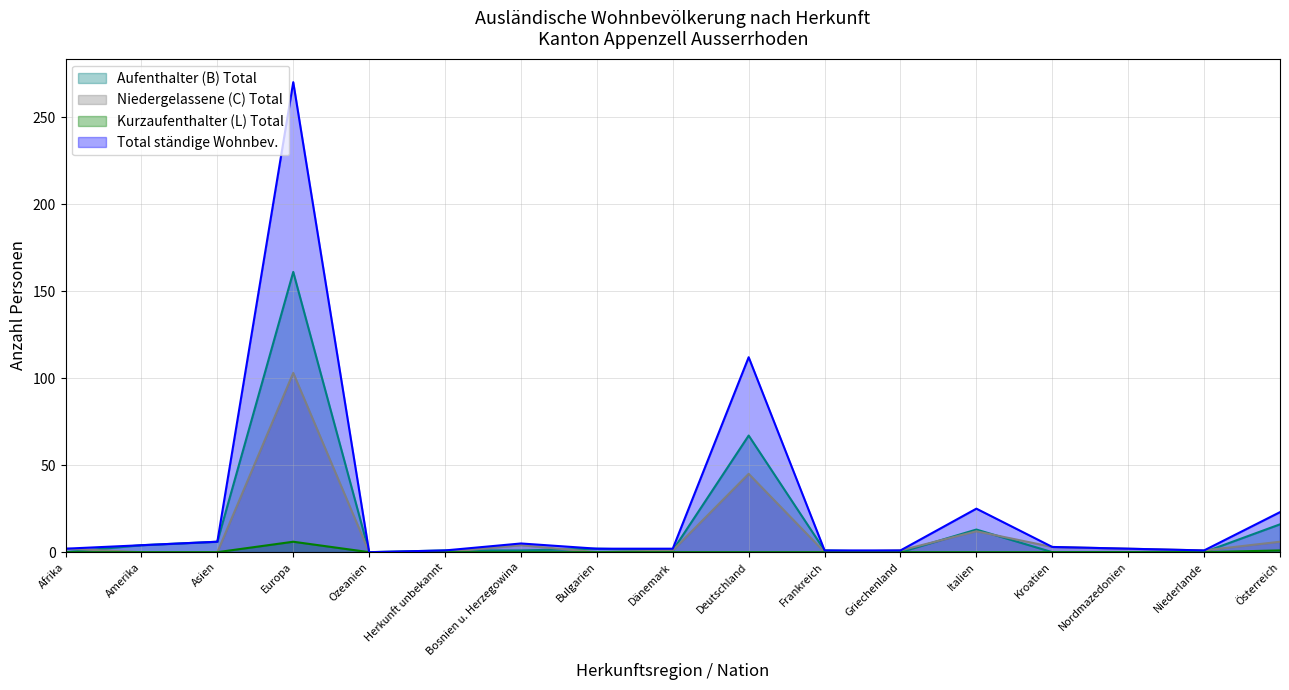

What is the difference between the highest and lowest values at Bosnien u. Herzegowina?

5